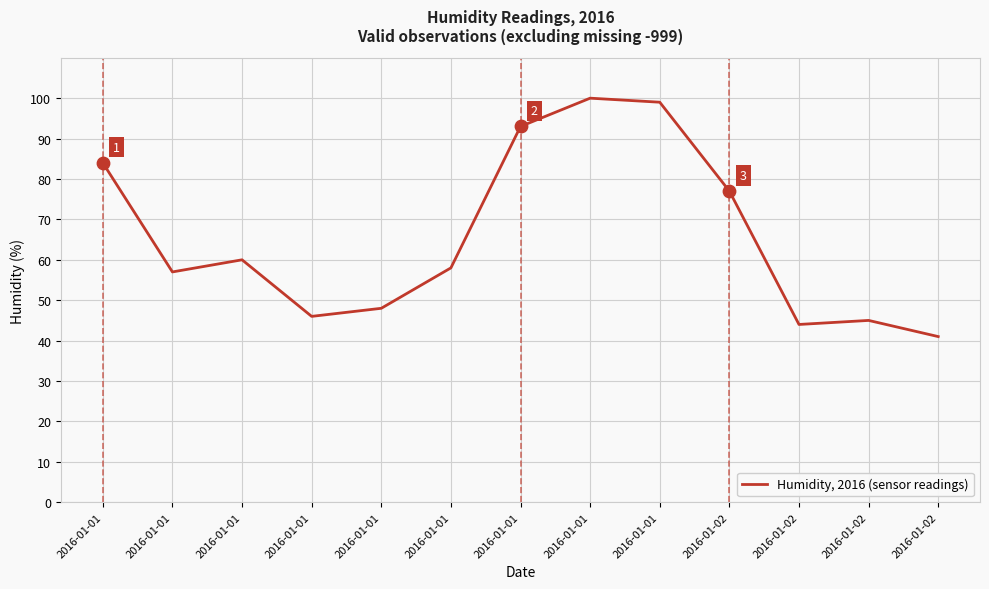

Approximately how many times larger is the value at 2016-01-02 compared to 2016-01-01?

0.5